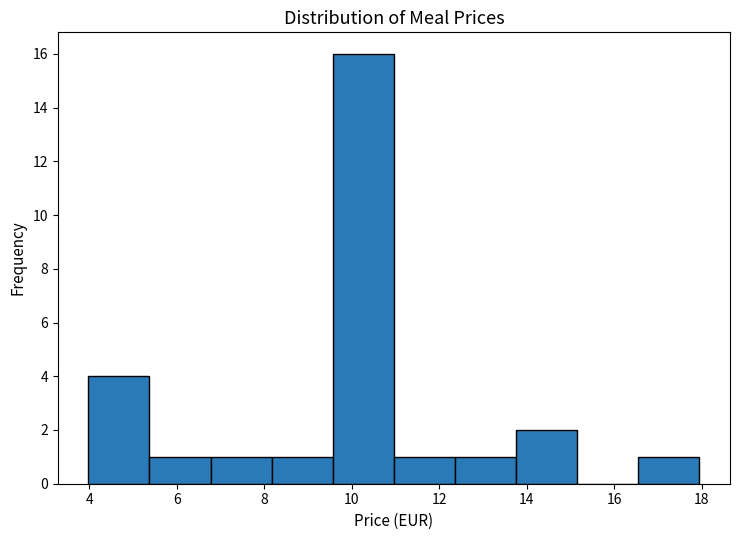

Over which range of the x-axis is the bar tallest?

9.6 to 11.0